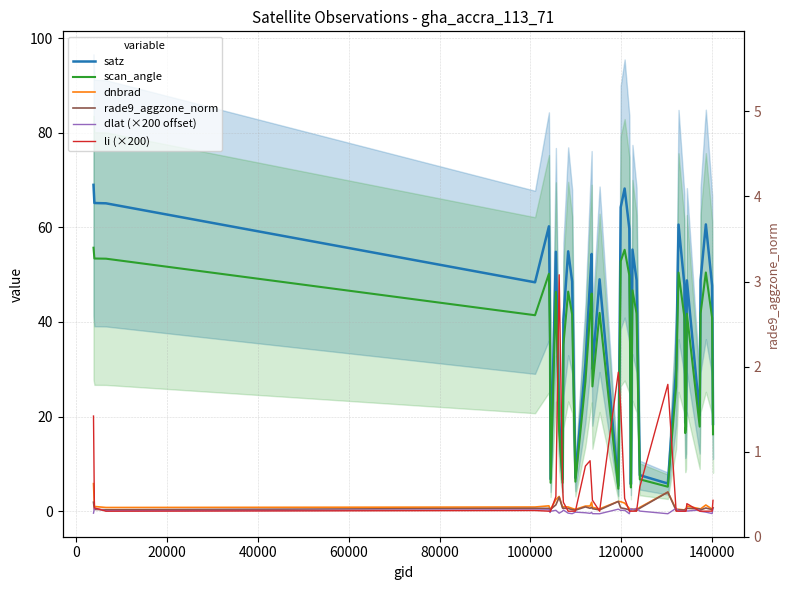

What are all the series names shown in the legend?

satz, scan_angle, dnbrad, rade9_aggzone_norm, dlat (×200 offset), li (×200)